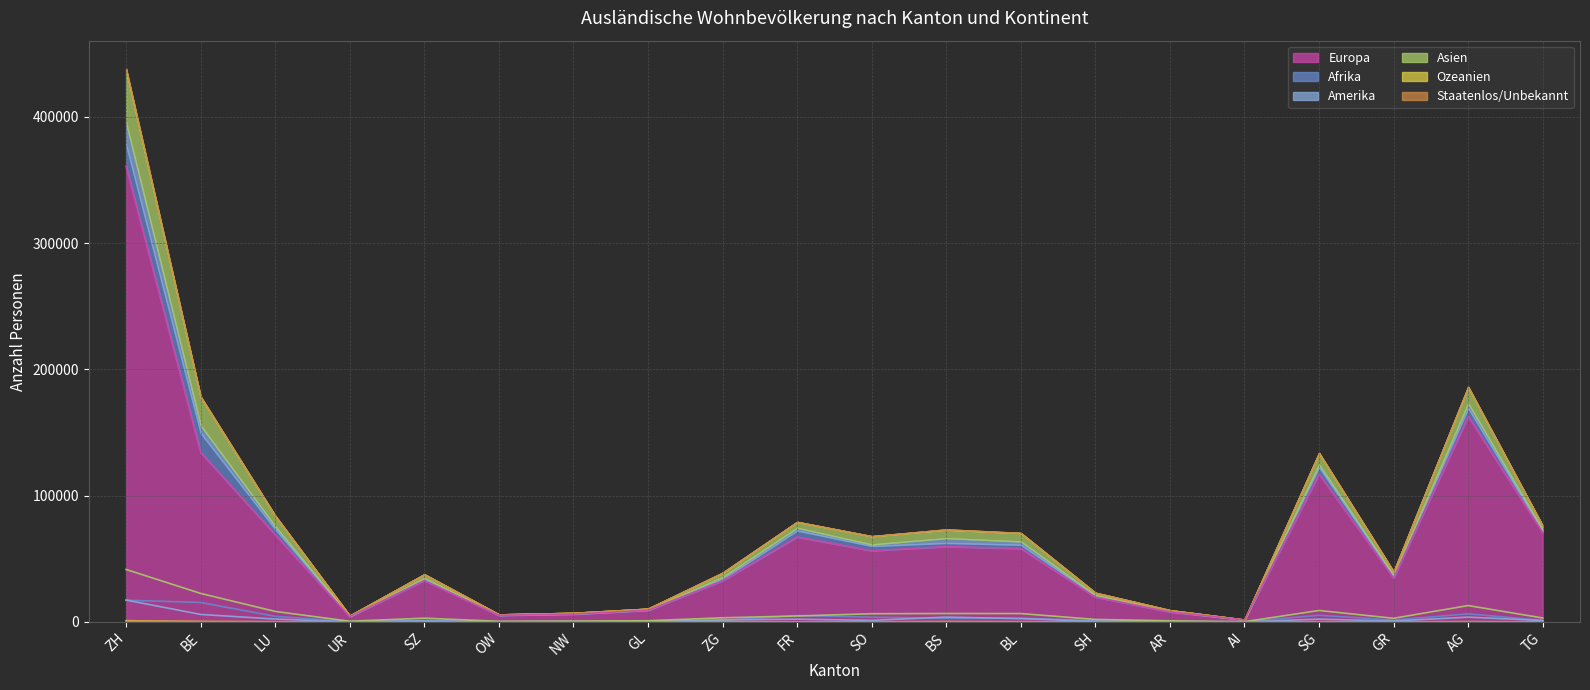

True or false: Asien and Amerika intersect in this chart.

False